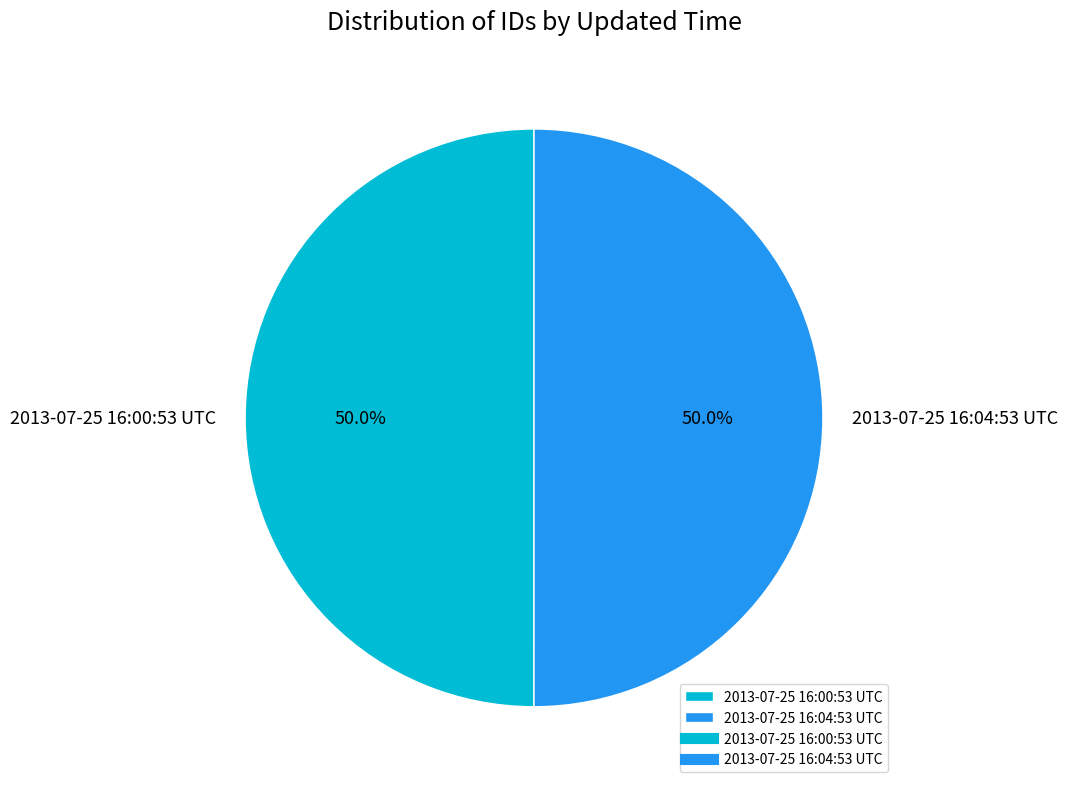

True or false: 2013-07-25 16:00:53 UTC accounts for 40% of the total.

False